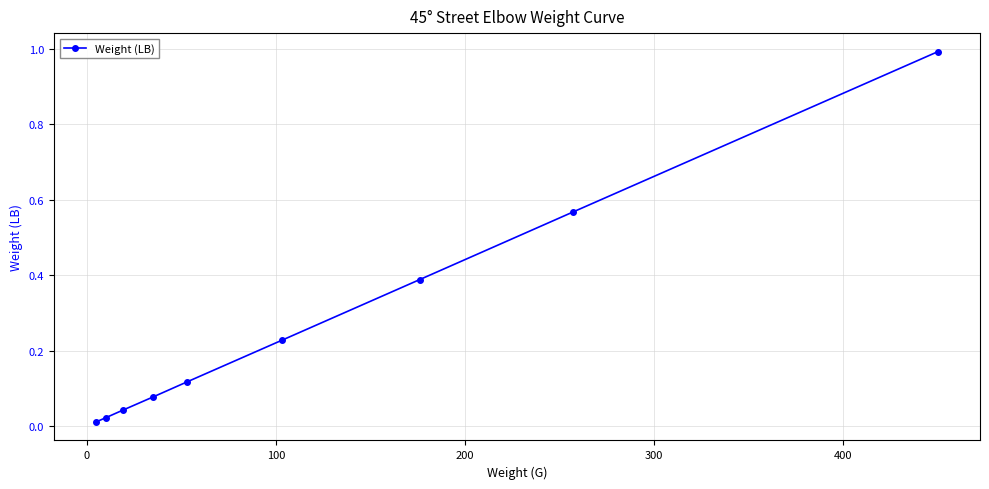

True or false: there are more than 2 points higher than both neighbors.

False